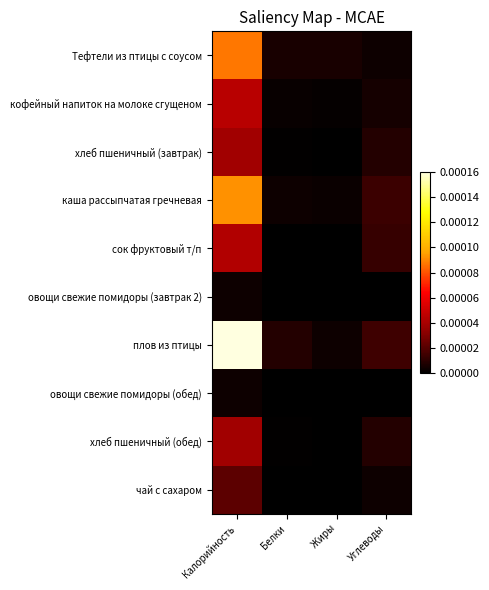

Reading left to right, extract all data points from this chart.

Тефтели из птицы с соусом: Калорийность=0.0	Белки=0.0	Жиры=0.0	Углеводы=0.0
кофейный напиток на молоке сгущеном: Калорийность=0.0	Белки=0.0	Жиры=0.0	Углеводы=0.0
хлеб пшеничный (завтрак): Калорийность=0.0	Белки=0.0	Жиры=0.0	Углеводы=0.0
каша рассыпчатая гречневая: Калорийность=0.0	Белки=0.0	Жиры=0.0	Углеводы=0.0
сок фруктовый т/п: Калорийность=0.0	Белки=0.0	Жиры=0.0	Углеводы=0.0
овощи свежие помидоры (завтрак 2): Калорийность=0.0	Белки=0.0	Жиры=0.0	Углеводы=0.0
плов из птицы: Калорийность=0.0	Белки=0.0	Жиры=0.0	Углеводы=0.0
овощи свежие помидоры (обед): Калорийность=0.0	Белки=0.0	Жиры=0.0	Углеводы=0.0
хлеб пшеничный (обед): Калорийность=0.0	Белки=0.0	Жиры=0.0	Углеводы=0.0
чай с сахаром: Калорийность=0.0	Белки=0.0	Жиры=0.0	Углеводы=0.0